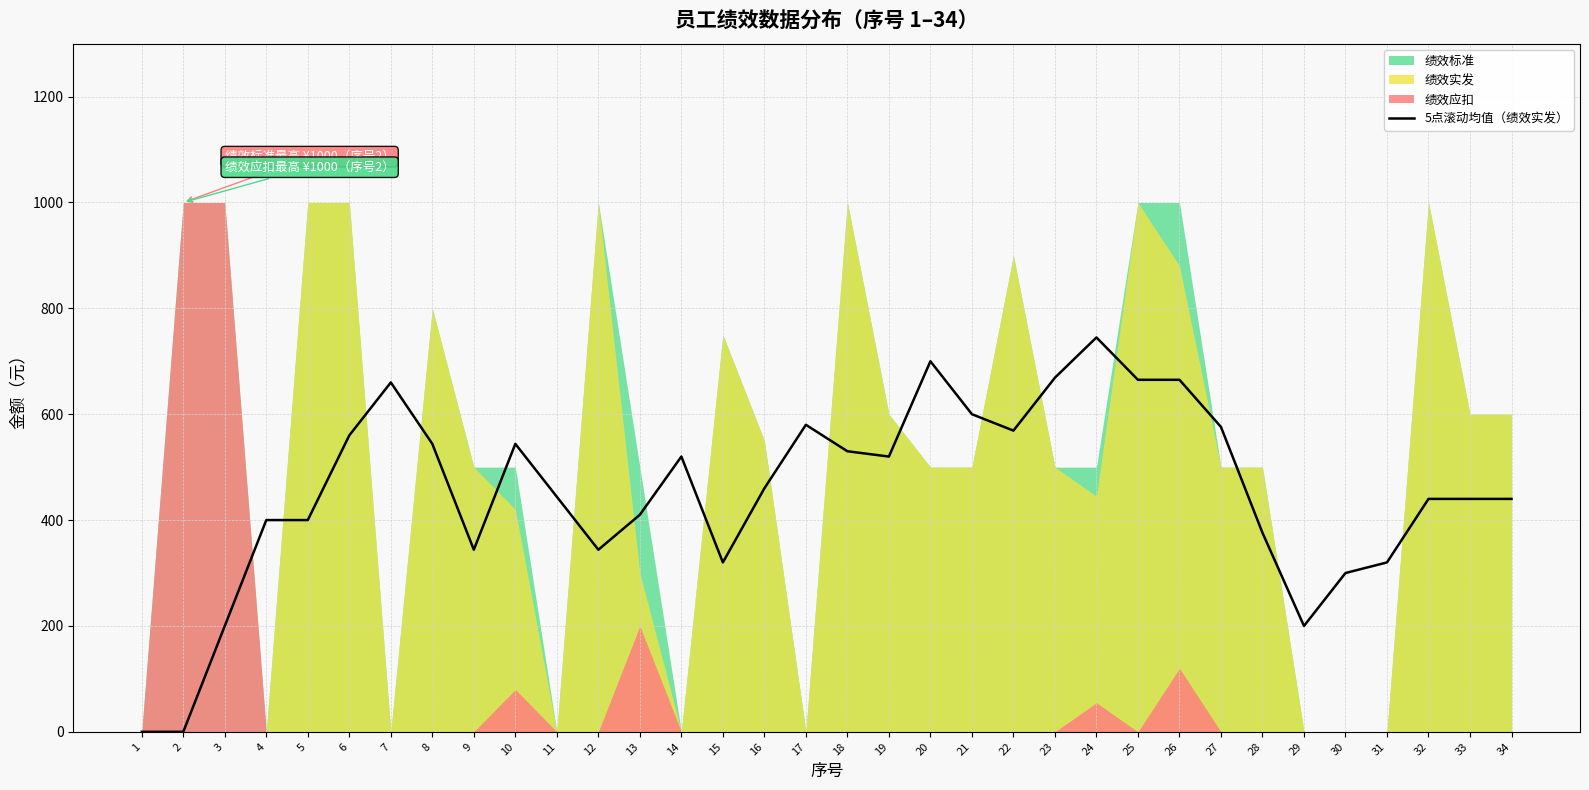

How many points are lower than both their immediate neighbors (excluding endpoints)?

6